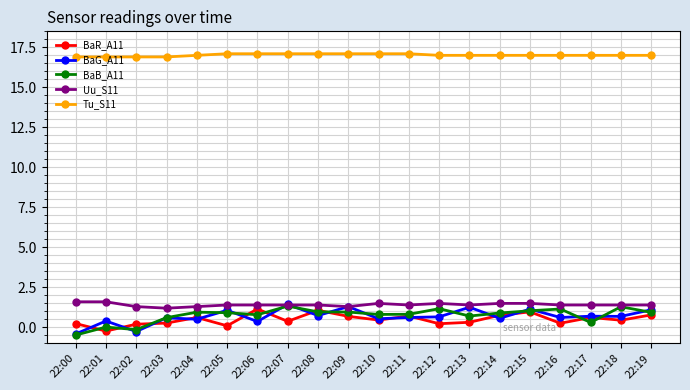

What is the greatest value displayed?

17.1